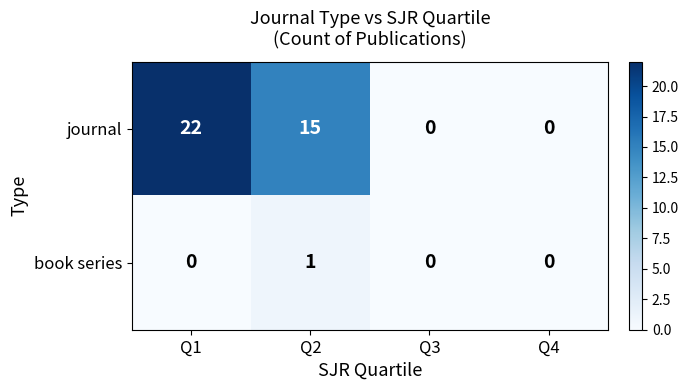

What is the difference between the second highest and second lowest values in the journal series?

15